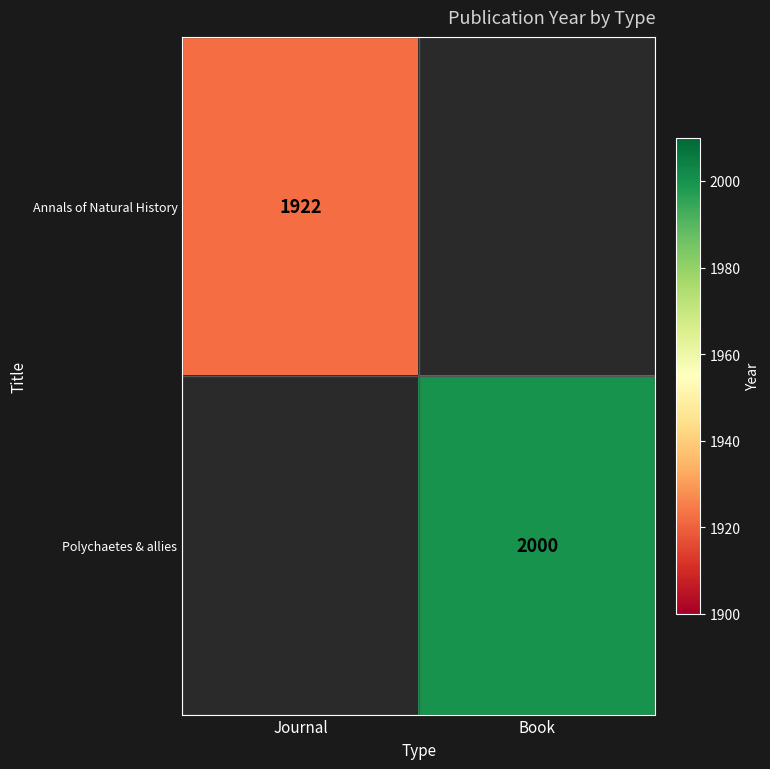

The value of Annals of Natural History at Journal is 1922. True or false?

True